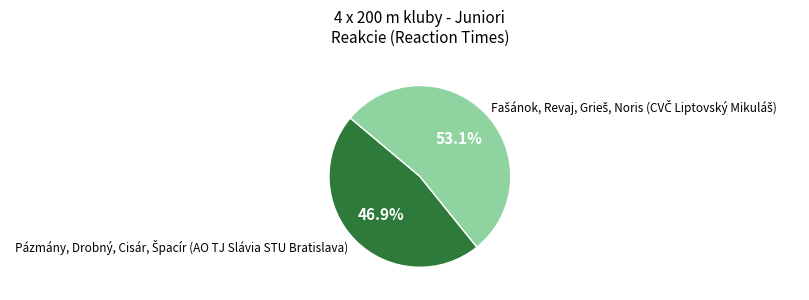

To the nearest percent, what is the average slice percentage?

50%